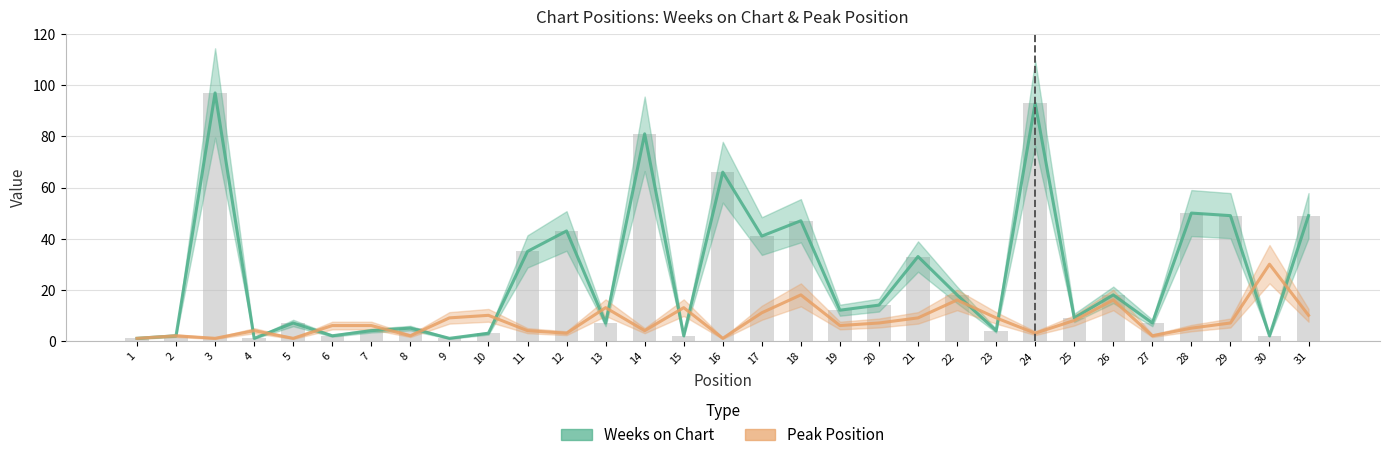

What is the maximum value shown in the chart?

97